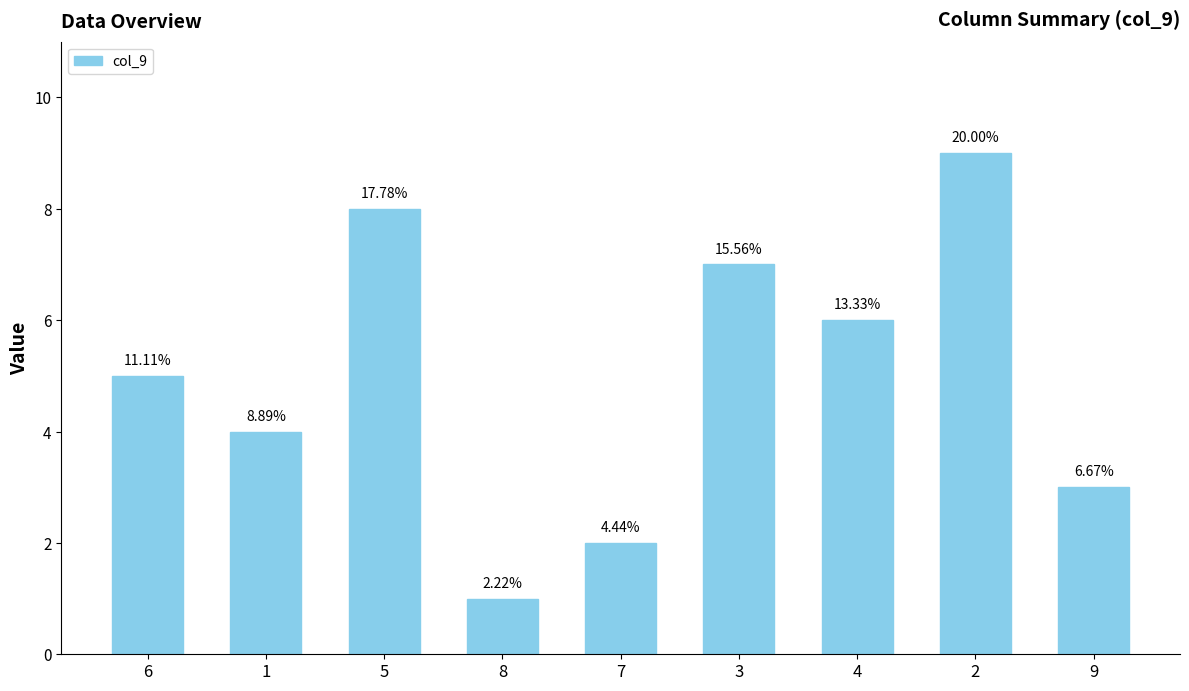

Does the chart contain any negative values?

No